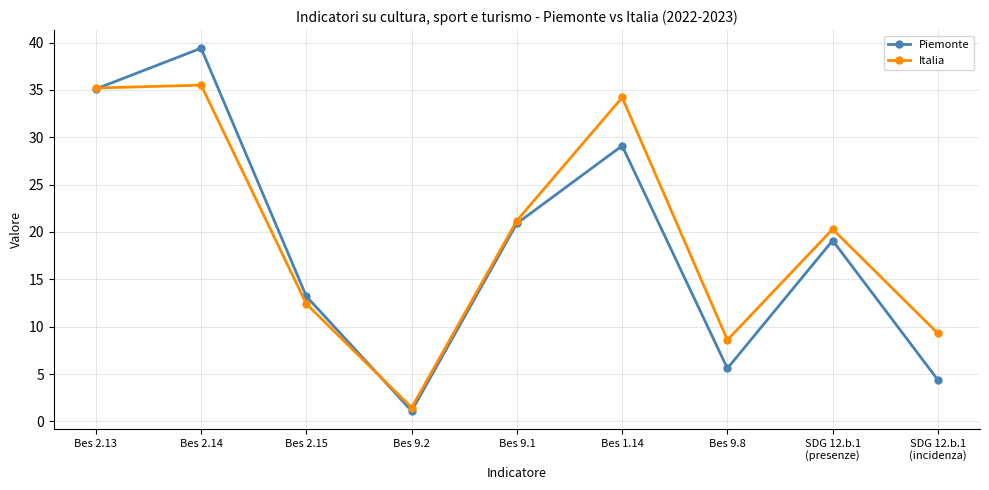

Does the chart have visible grid lines?

Yes